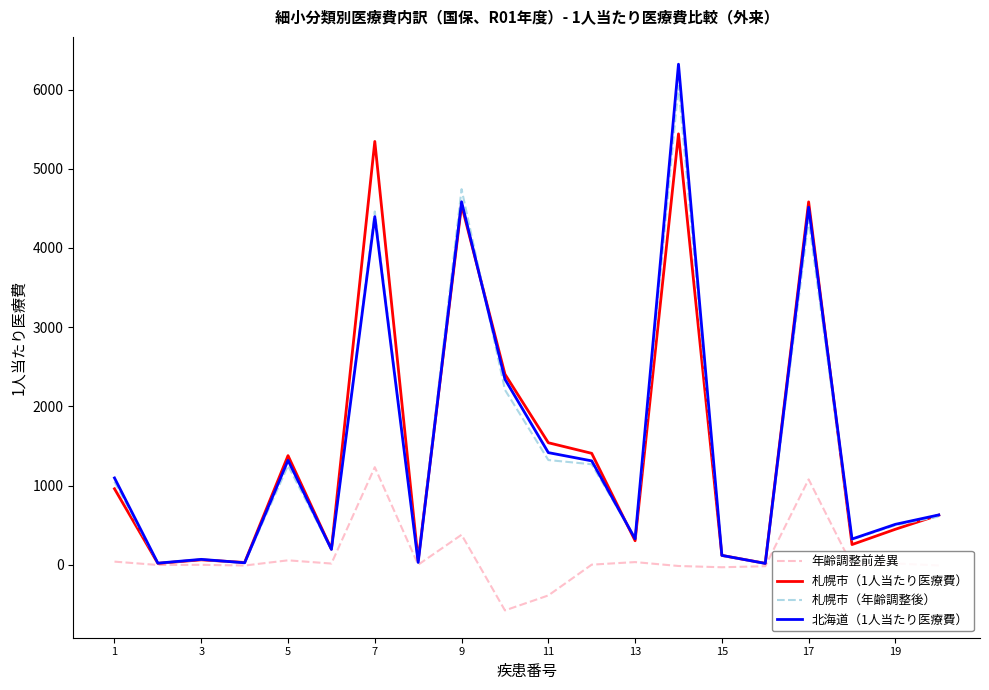

List the series in order of their peak value, lowest first.

年齢調整前差異, 札幌市（1人当たり医療費）, 札幌市（年齢調整後）, 北海道（1人当たり医療費）